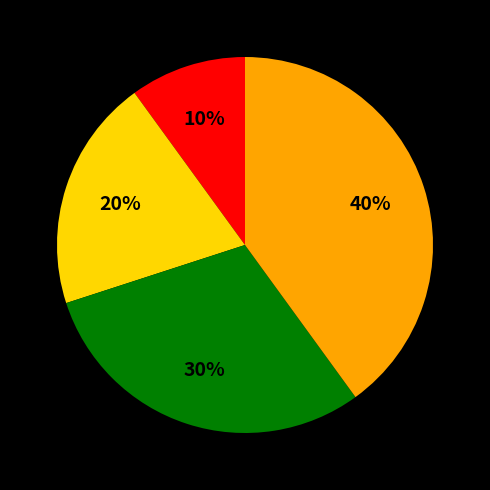

To the nearest percent, what is the average slice percentage?

25%